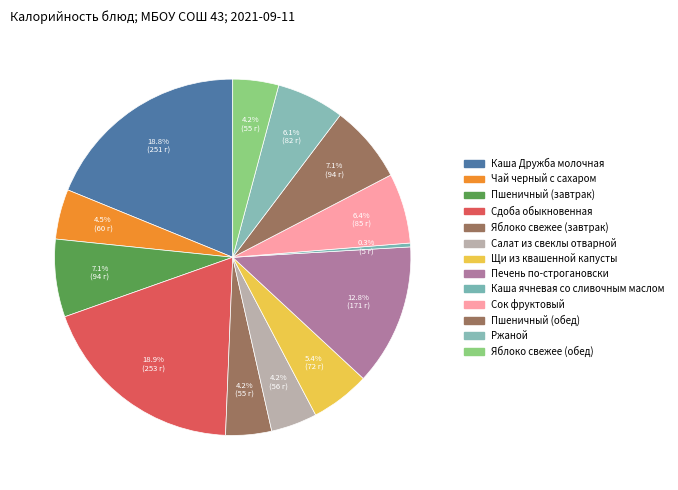

How many slices are in this pie chart?

13